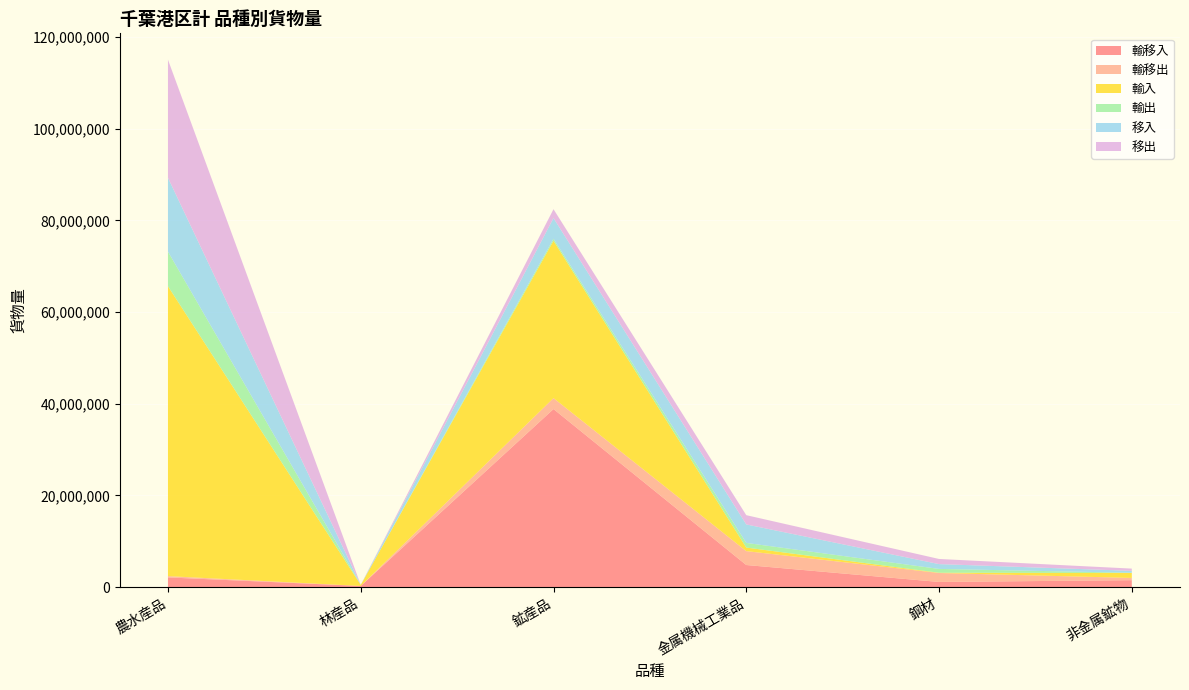

Reading left to right, what are all the values shown in this chart?

輸移入: 農水産品=2100348	林産品=234514	鉱産品=38843850	金属機械工業品=4806539	鋼材=1109673	非金属鉱物=1498481
輸移出: 農水産品=283436	林産品=144	鉱産品=2387367	金属機械工業品=3035593	鋼材=1953933	非金属鉱物=489477
輸入: 農水産品=63261001	林産品=231628	鉱産品=34330478	金属機械工業品=770995	鋼材=58343	非金属鉱物=1074599
輸出: 農水産品=7545393	林産品=120	鉱産品=441255	金属機械工業品=1013486	鋼材=830694	非金属鉱物=48222
移入: 農水産品=16121335	林産品=2886	鉱産品=4513372	金属機械工業品=4035544	鋼材=1051330	非金属鉱物=423882
移出: 農水産品=25770250	林産品=24	鉱産品=1946112	金属機械工業品=2022107	鋼材=1123239	非金属鉱物=487630